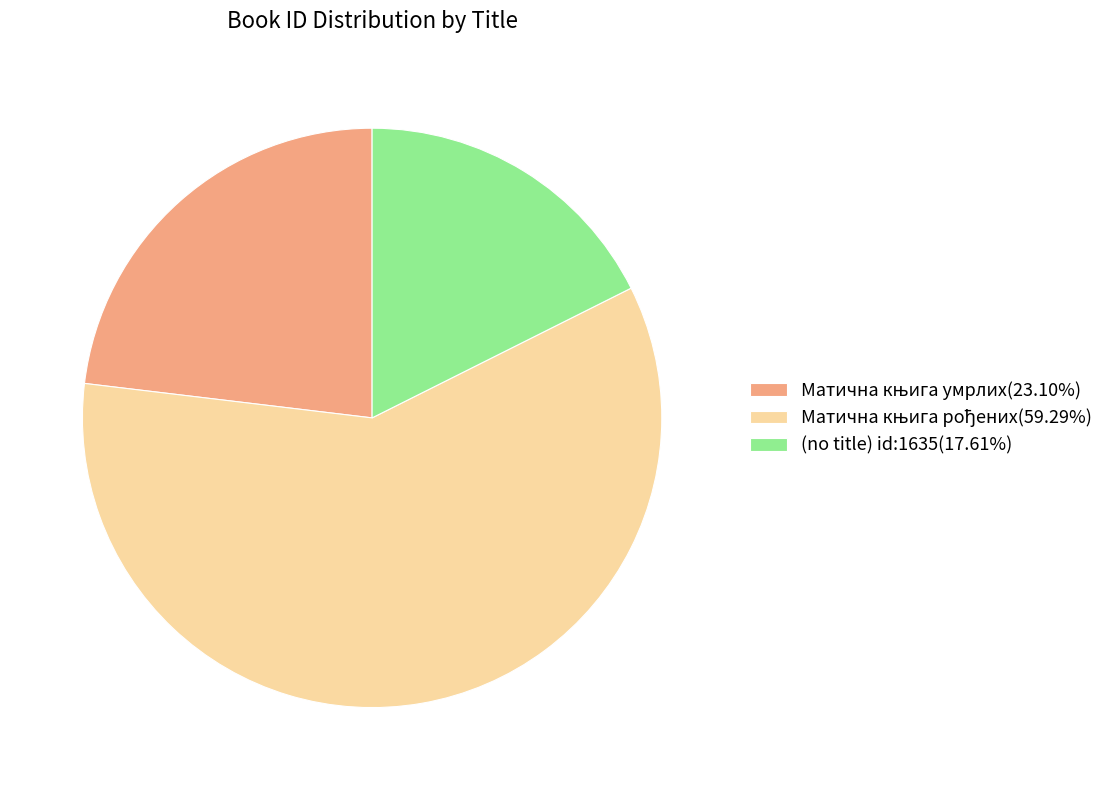

Is there a majority slice in this chart?

Yes